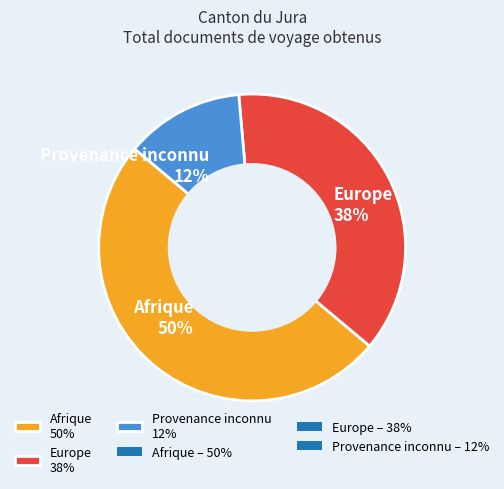

What is the largest slice in the pie chart?

Afrique 50%